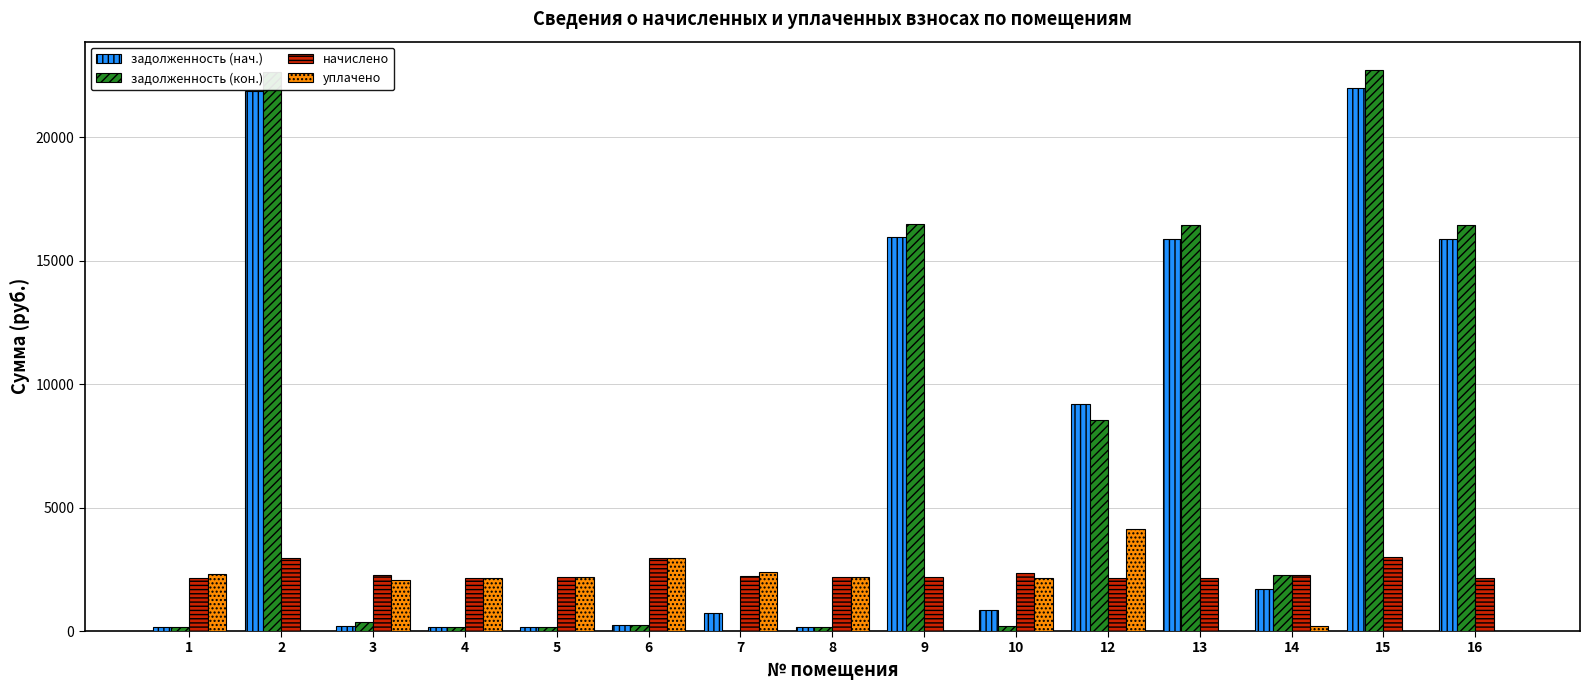

What is the maximum value for уплачено?

4150.0